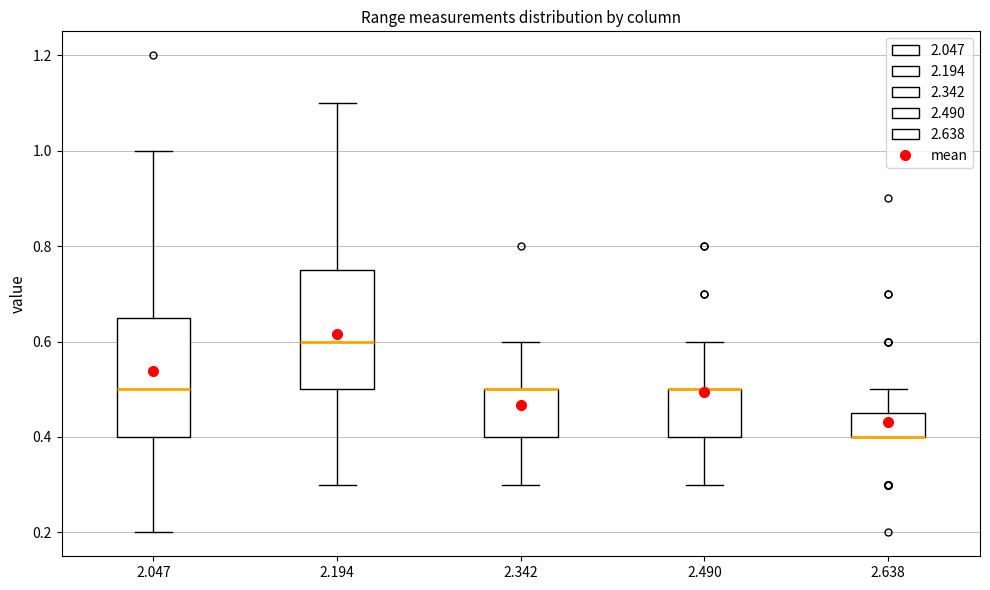

Where does the upper whisker of the box at x = 2.342 end on the y-axis? The values are not printed on the chart, so give them approximately, as read against the axis.

0.60